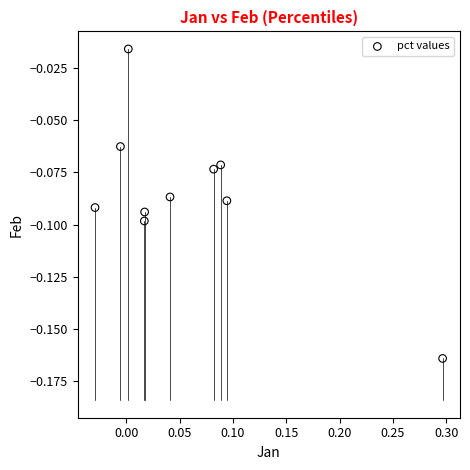

What is the range of X values (max minus min)?

0.3